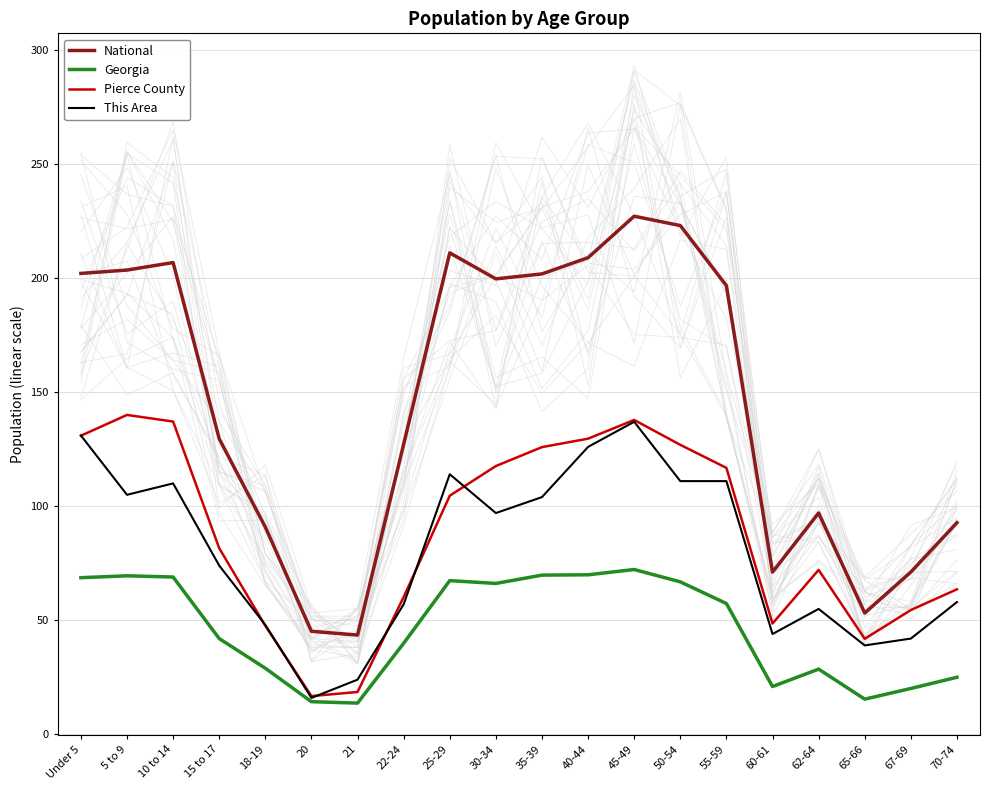

At 70-74, list the series in order from largest to smallest.

National, Pierce County, This Area, Georgia